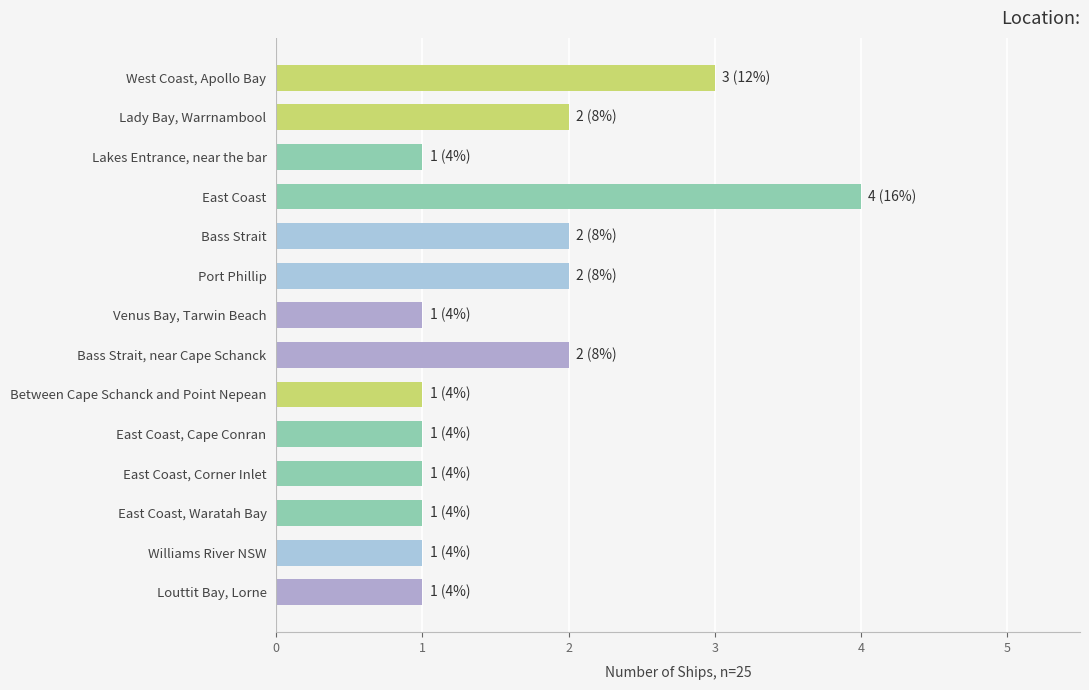

Reading bottom to top, extract all data points from this chart.

1	1	1	1	1	1	2	1	2	2	4	1	2	3